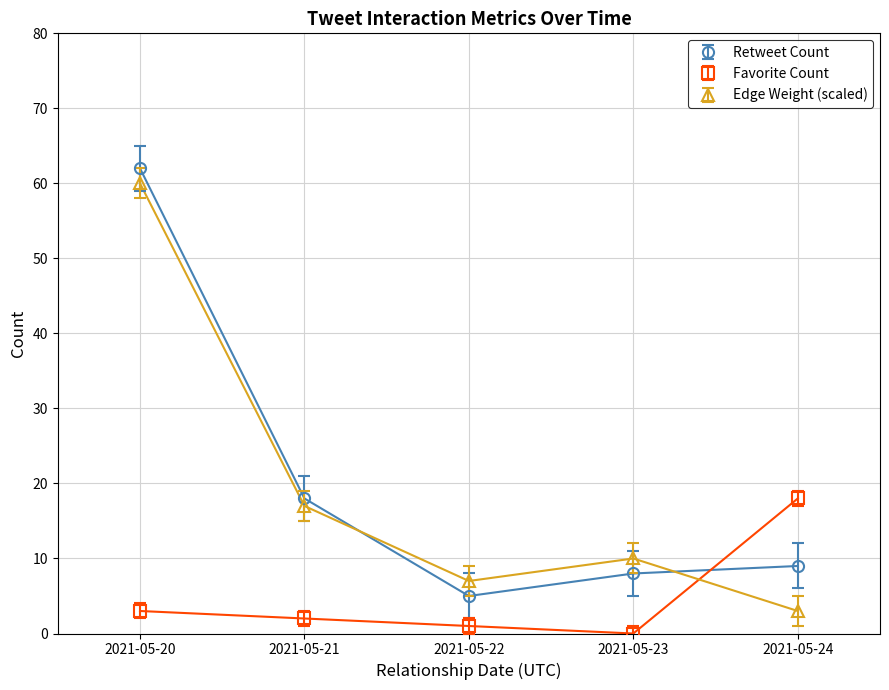

What are all the series names shown in the legend?

Retweet Count, Favorite Count, Edge Weight (scaled)